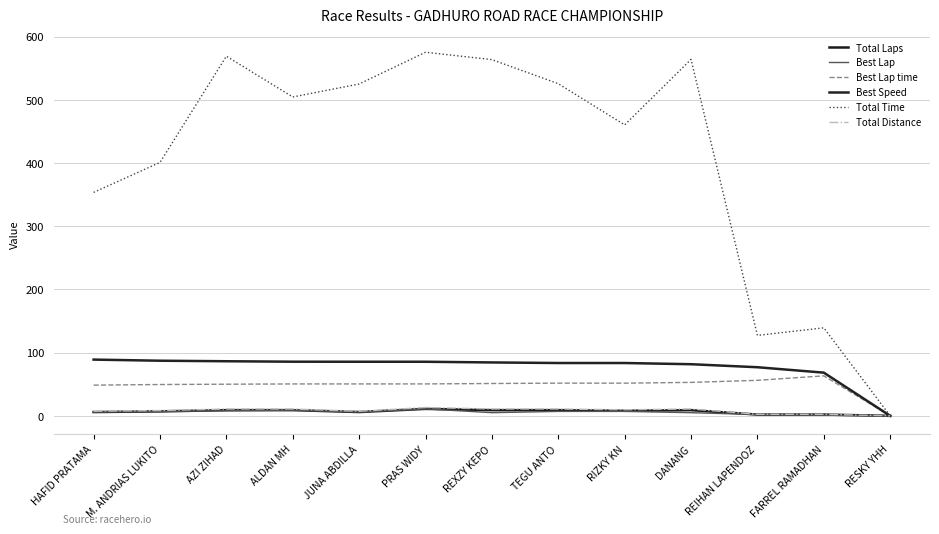

True or false: Total Laps has a value of 9.0 at TEGU ANTO.

True